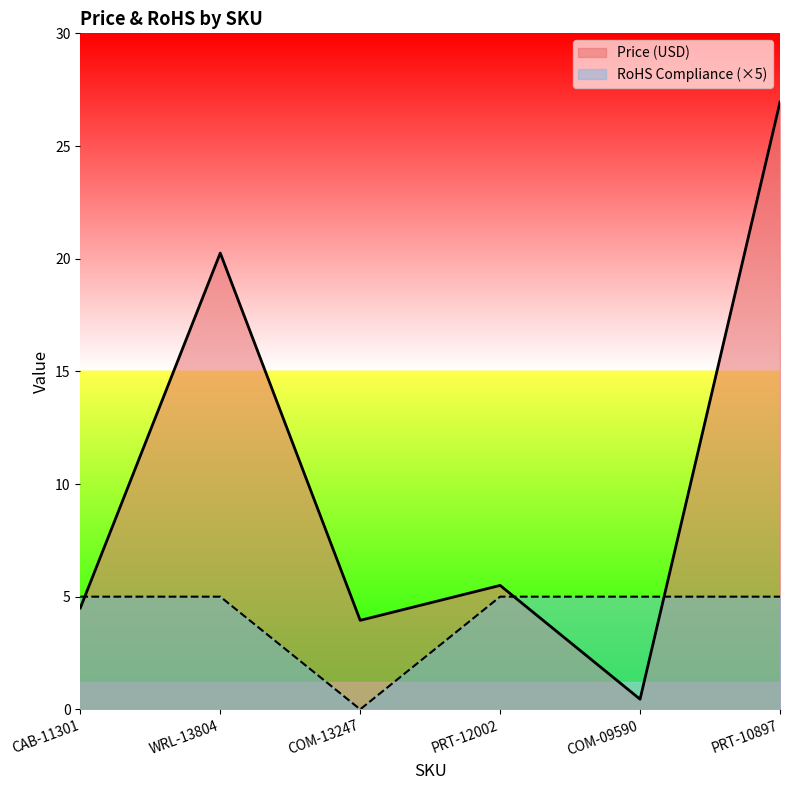

How many times do RoHS Compliance and Price (USD) cross each other?

3